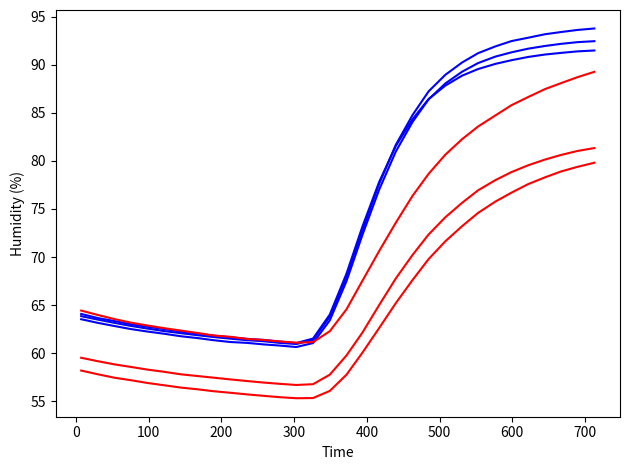

Is this an area chart (filled region under the line)?

No